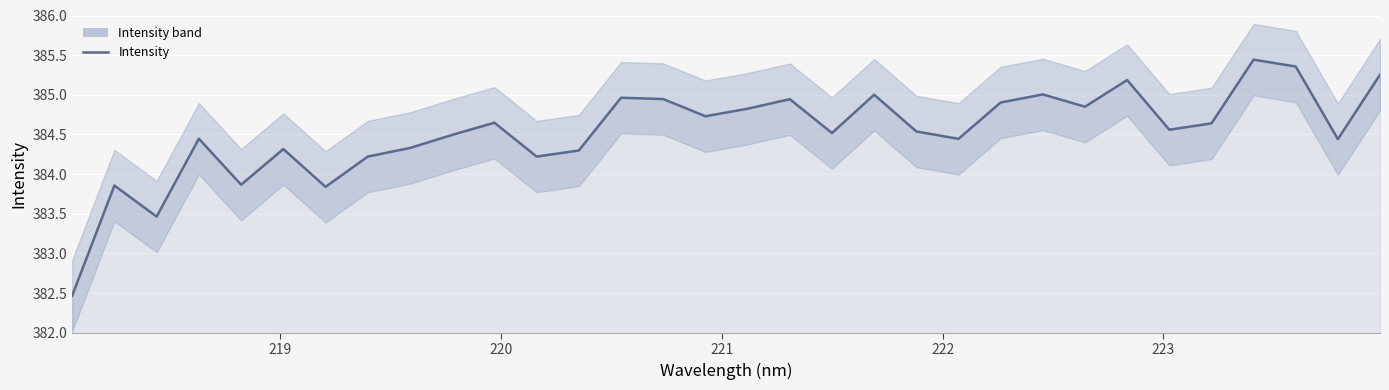

Count the number of categories in the chart.

32